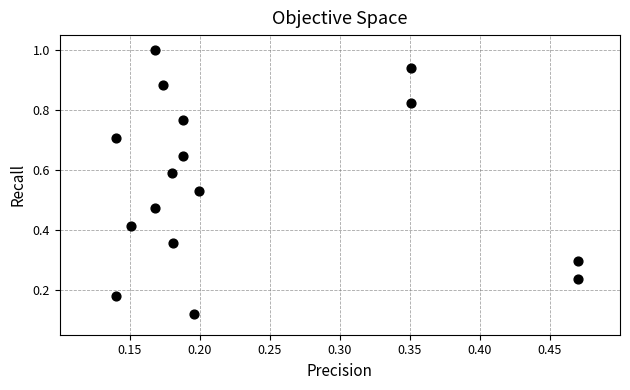

What is the range of X values (max minus min)?

0.3